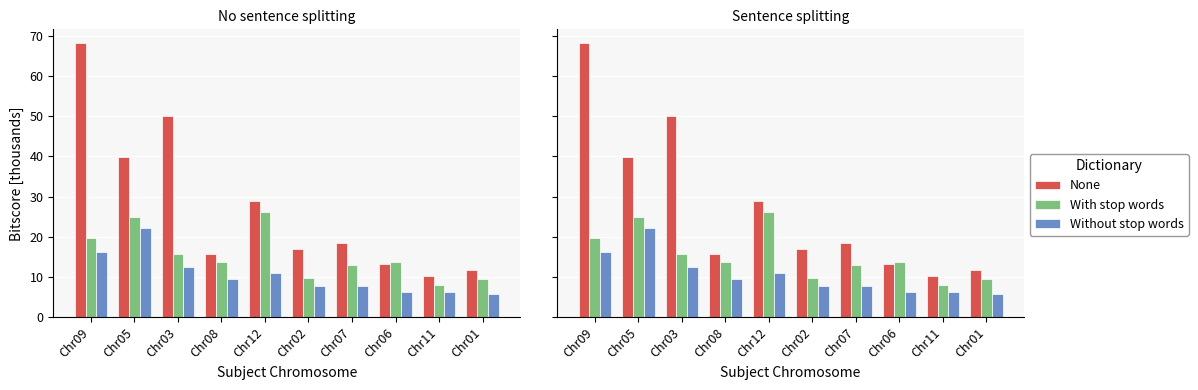

Reading right to left, list all the values displayed in this chart.

None: Chr01=11.7	Chr11=10.2	Chr06=13.3	Chr07=18.4	Chr02=16.9	Chr12=28.9	Chr08=15.8	Chr03=50.1	Chr05=39.9	Chr09=68.2
With stop words: Chr01=9.4	Chr11=8.0	Chr06=13.7	Chr07=13.0	Chr02=9.7	Chr12=26.3	Chr08=13.8	Chr03=15.8	Chr05=24.9	Chr09=19.7
Without stop words: Chr01=5.8	Chr11=6.2	Chr06=6.3	Chr07=7.9	Chr02=7.8	Chr12=11.0	Chr08=9.4	Chr03=12.4	Chr05=22.1	Chr09=16.1